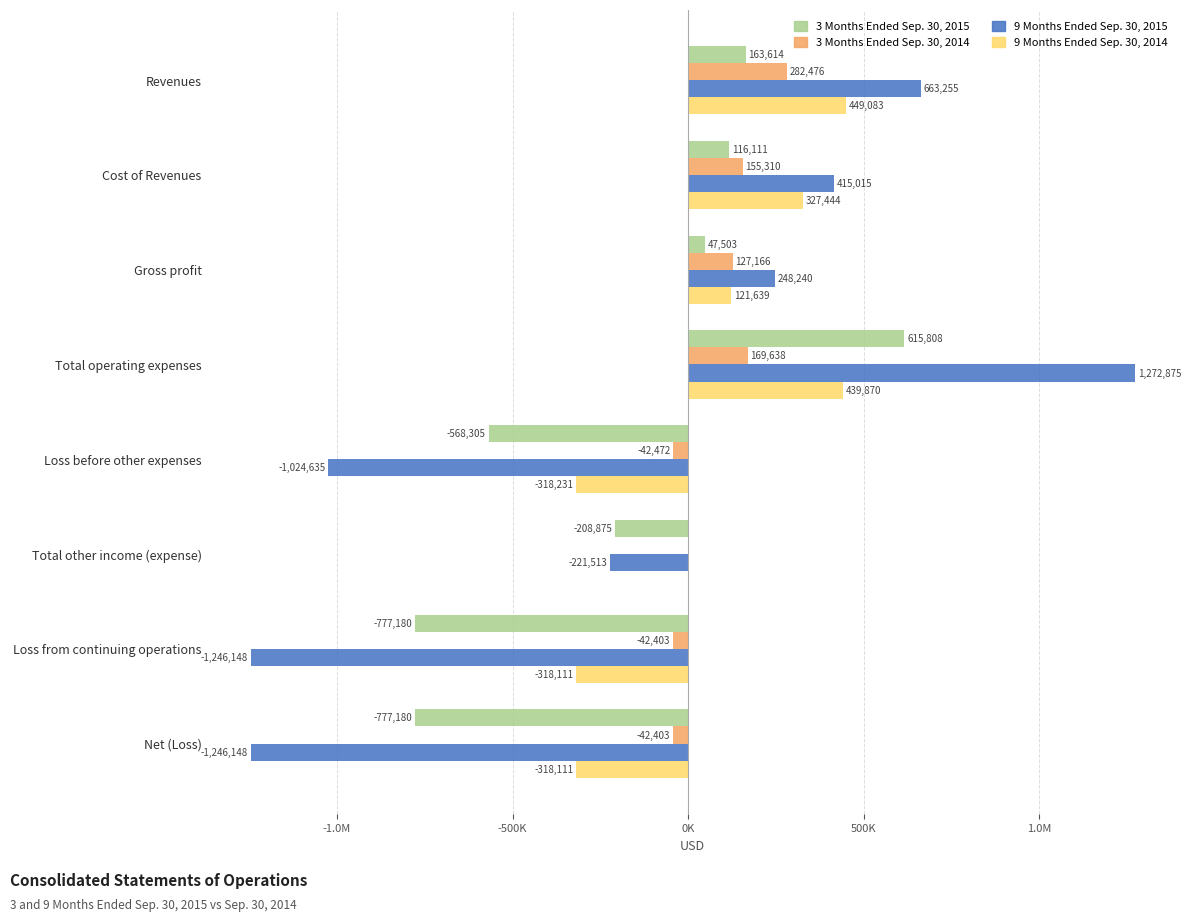

What is the difference between the maximum and second lowest values in the 3 Months Ended Sep. 30, 2014 series?

324879